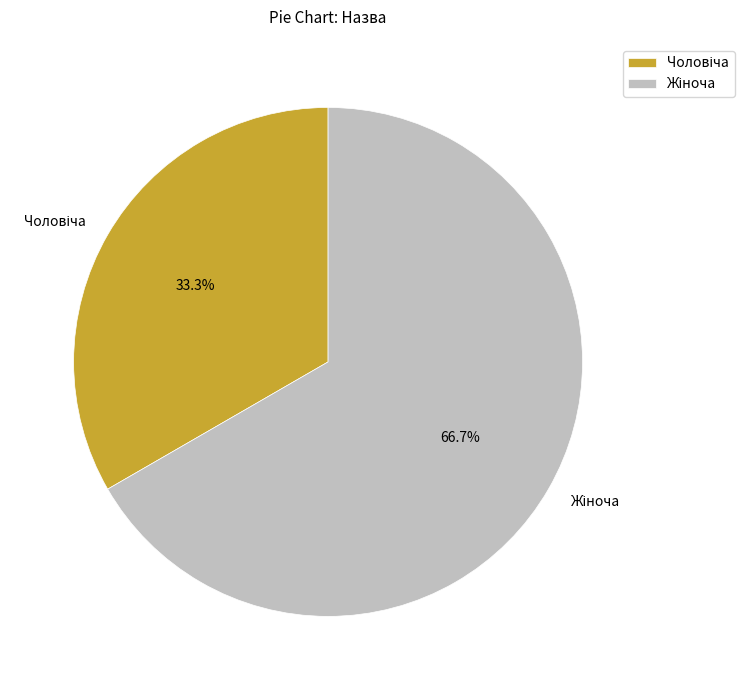

Is there any slice that represents more than half of the pie?

Yes